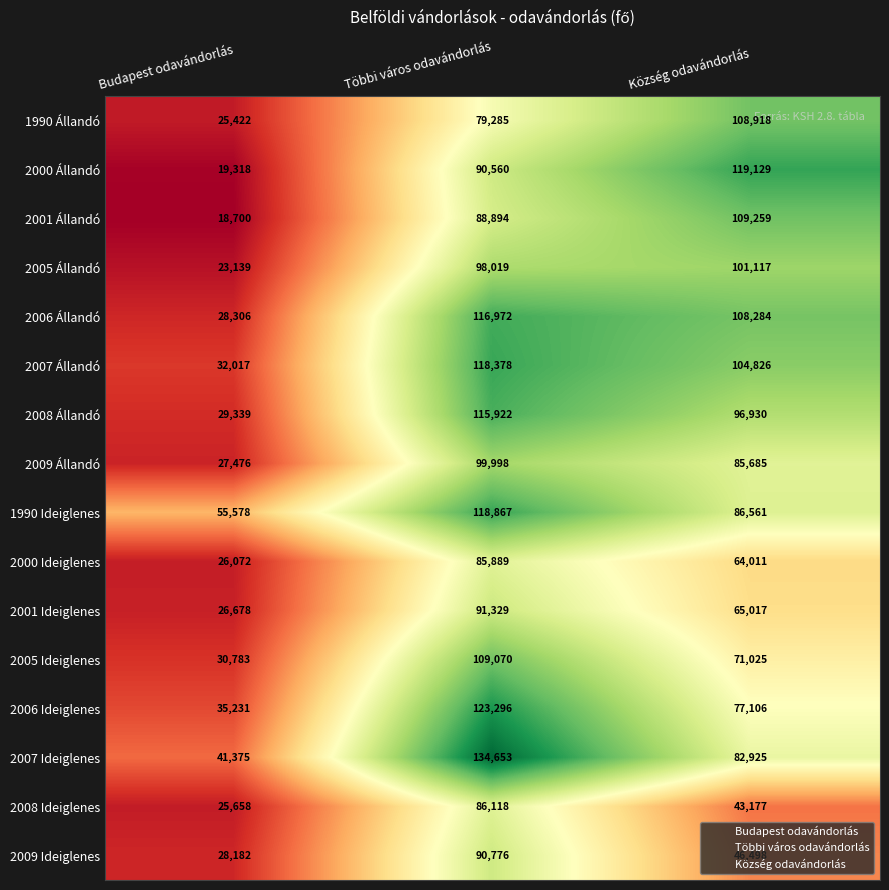

Which category has the highest value across all series?

Többi város odavándorlás